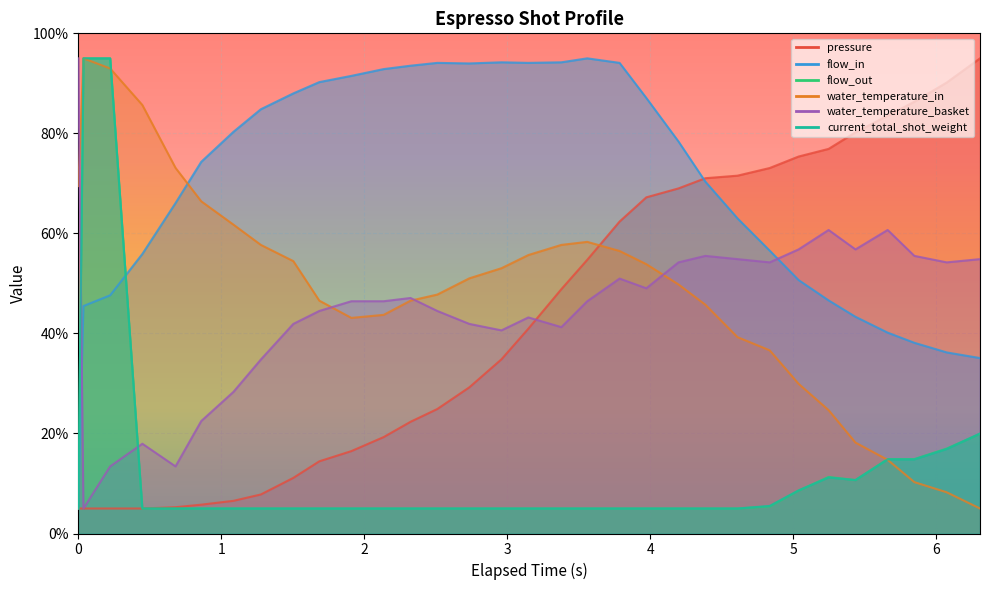

Count the number of categories in the chart.

32